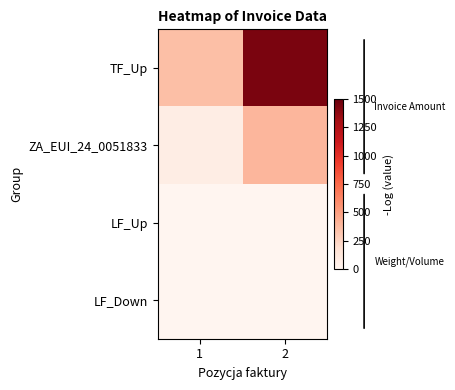

Which series has the largest total across all categories?

TF_Up